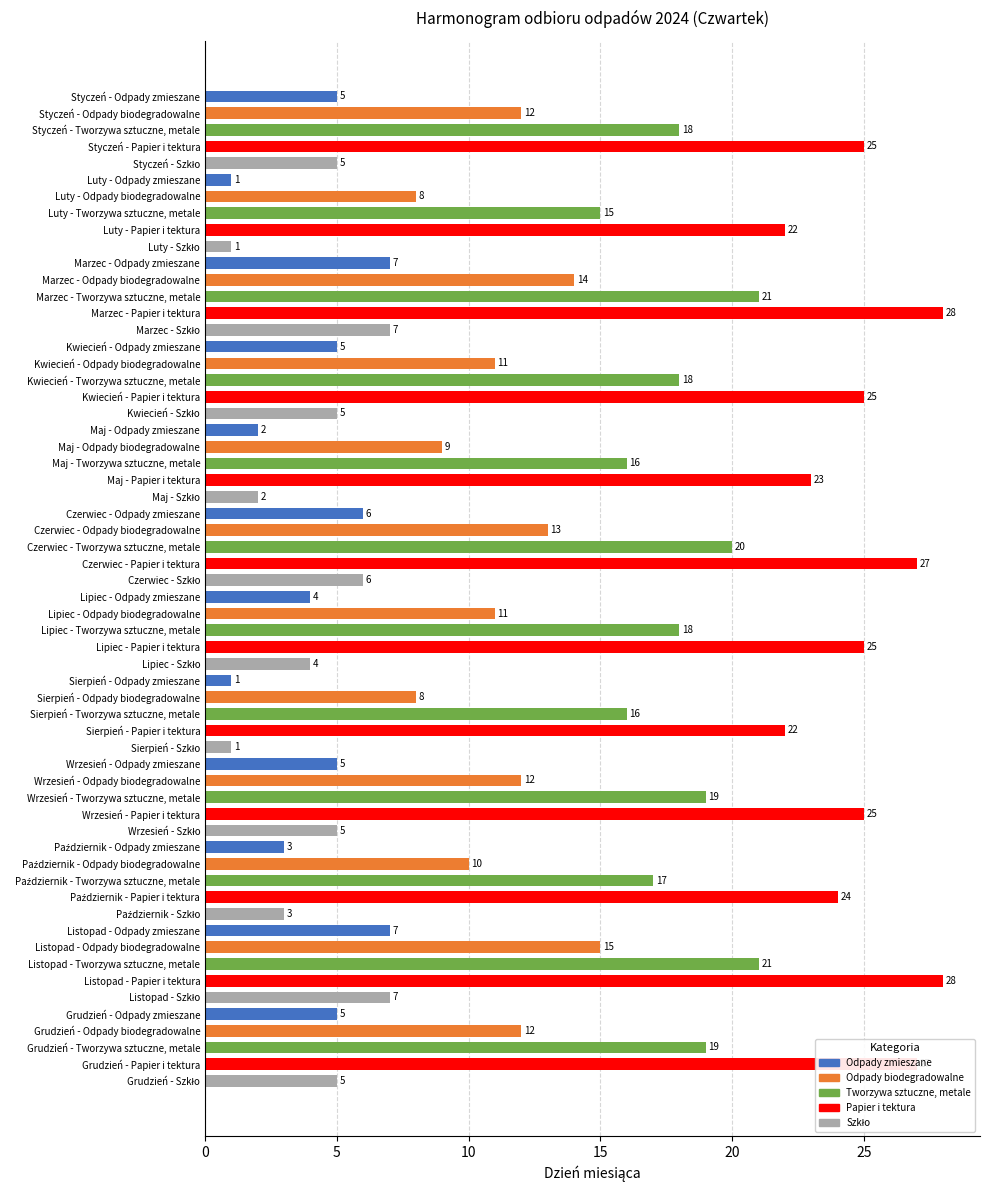

What is the difference between the maximum and minimum values?

27